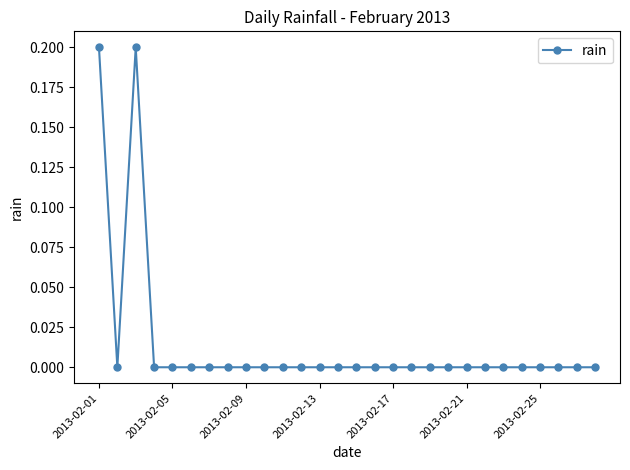

What is the difference between the maximum and second lowest values?

0.2